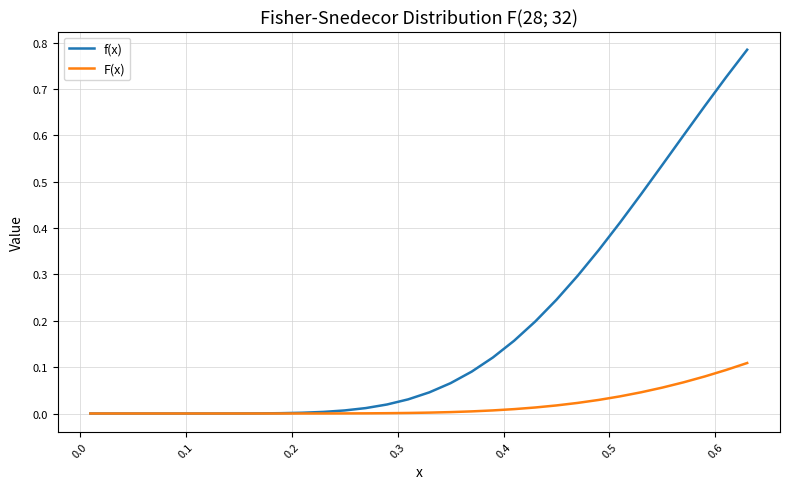

Which series has the widest spread of values?

f(x)